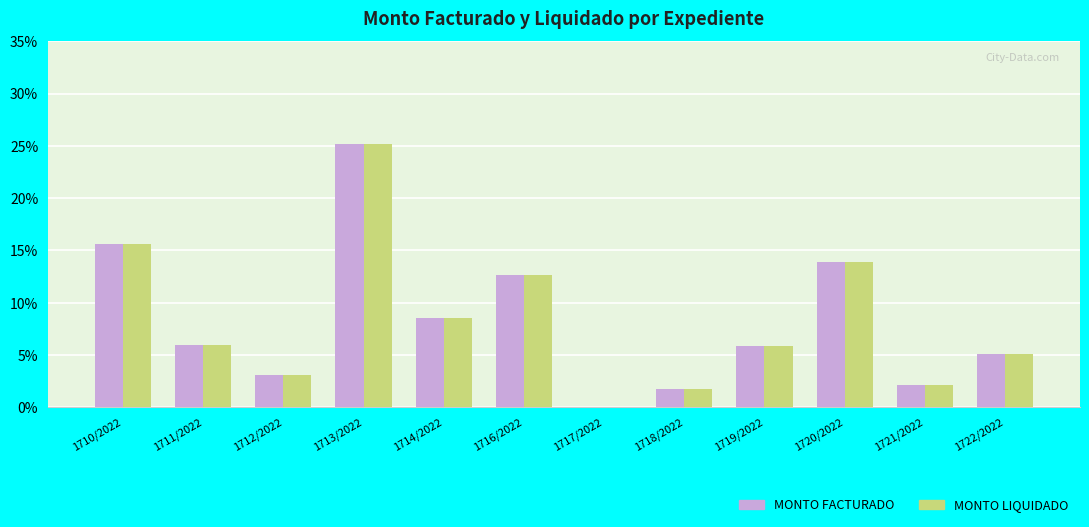

Where is MONTO LIQUIDADO nearest to the value 12?

1716/2022